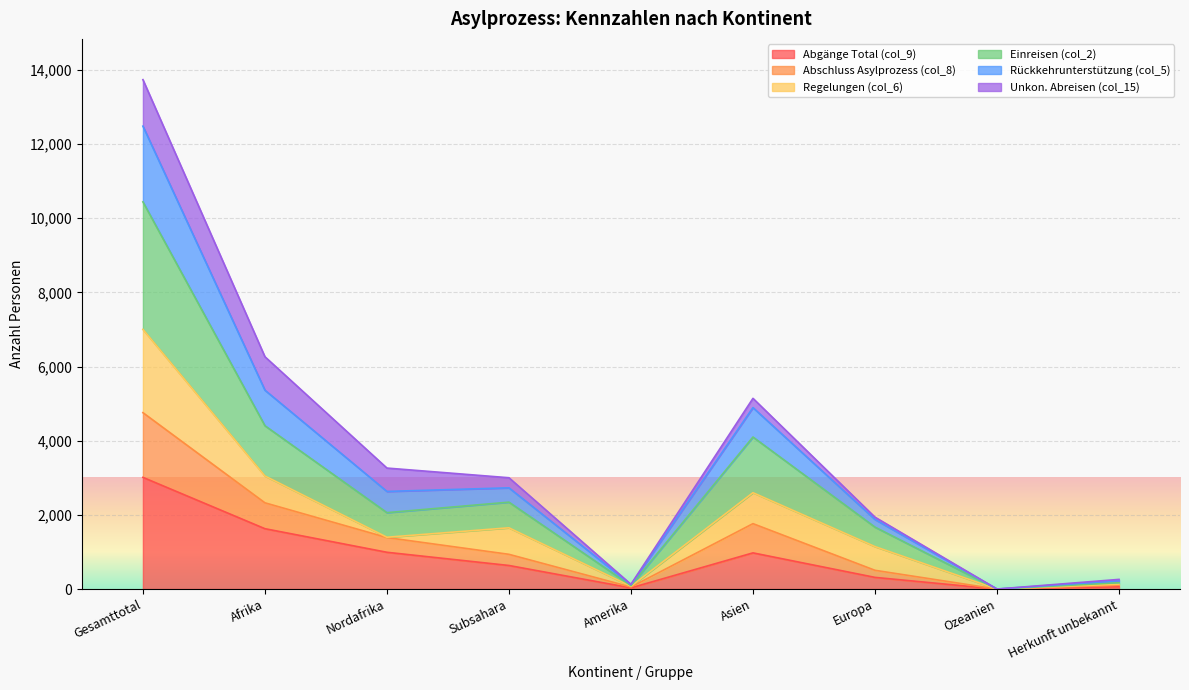

How many values in the Abgänge Total (col_9) series exceed 636?

4